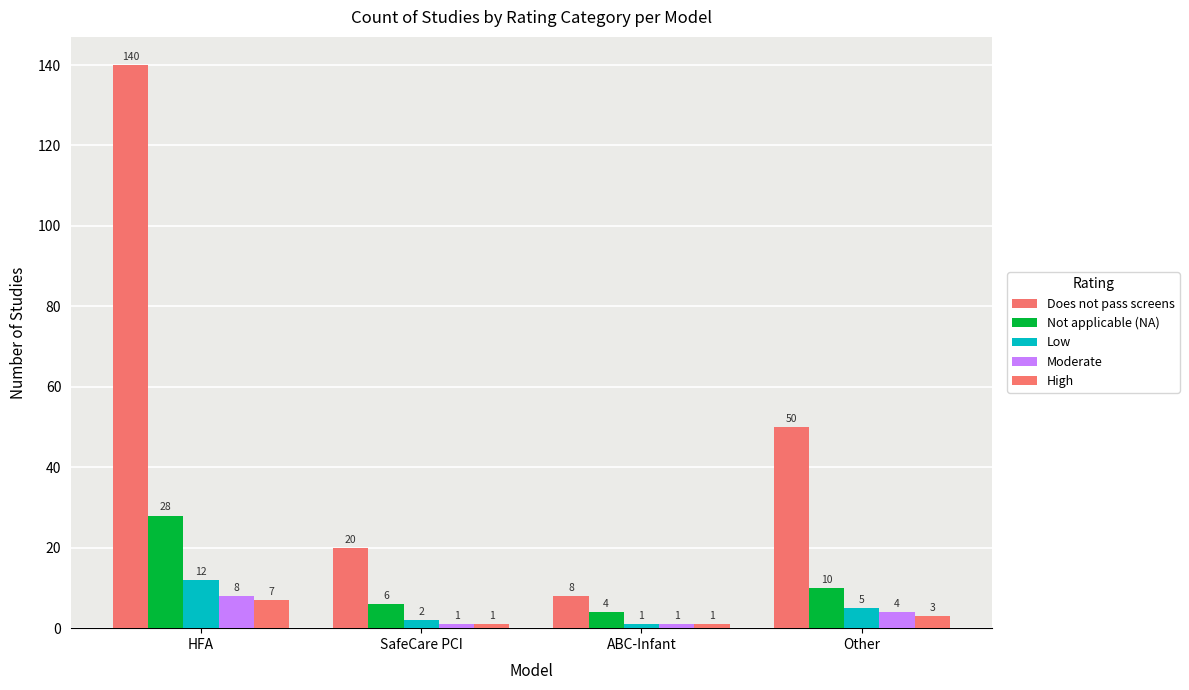

The value of Moderate at Other is 2. True or false?

False